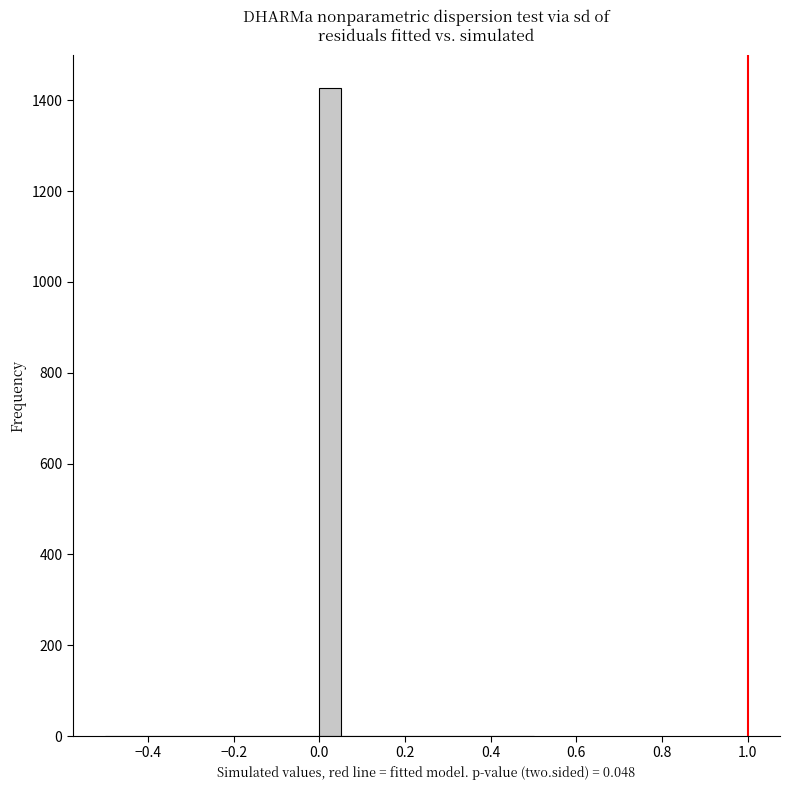

Read against the x-axis, roughly where is the centre of the tallest bar?

0.02